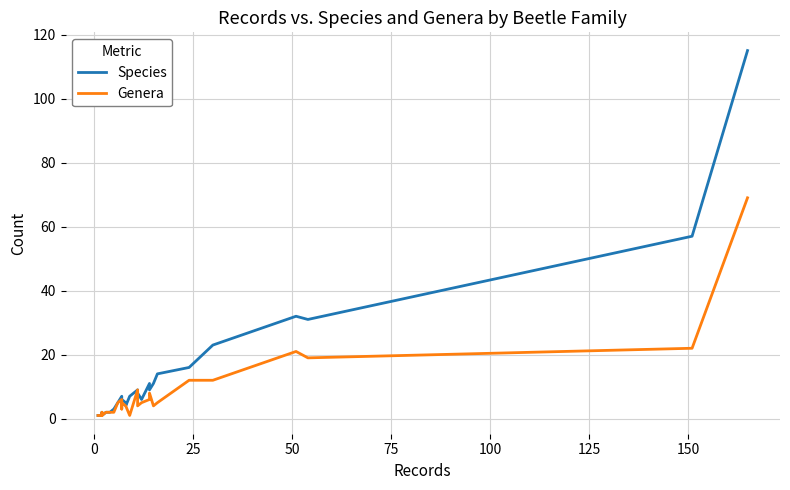

List the series in order of their peak value, lowest first.

Genera, Species